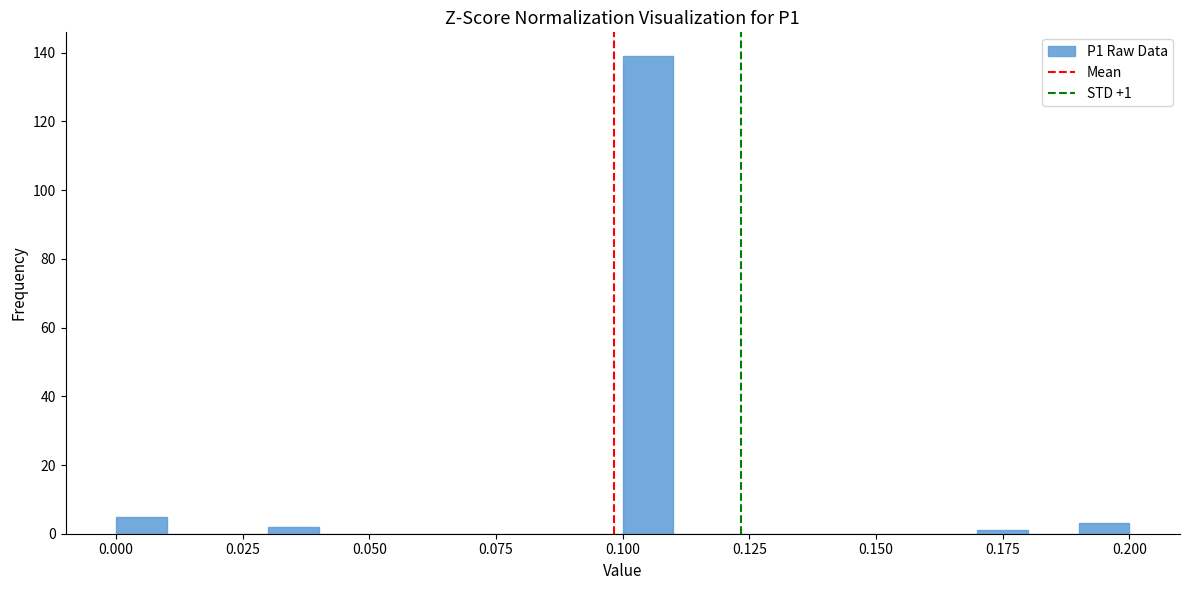

Around what value on the x-axis is the tallest bar? Give the approximate position of its centre, as read against the axis.

0.105